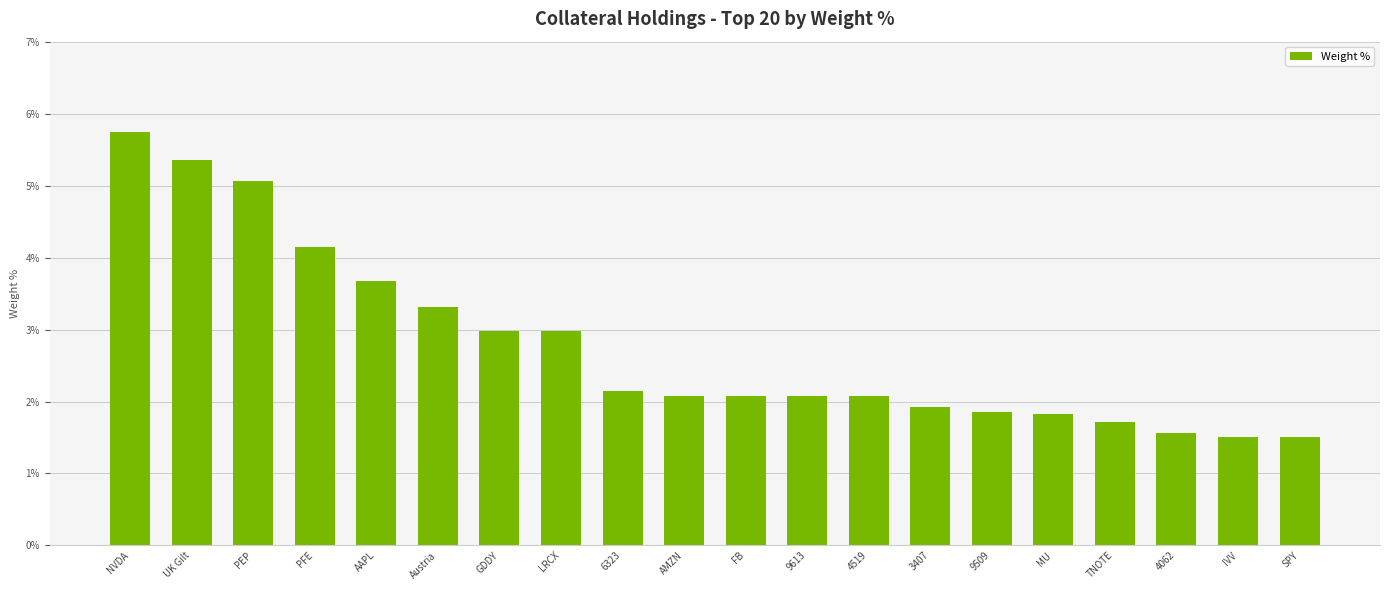

What is the difference between the values at AAPL and 9509?

1.8